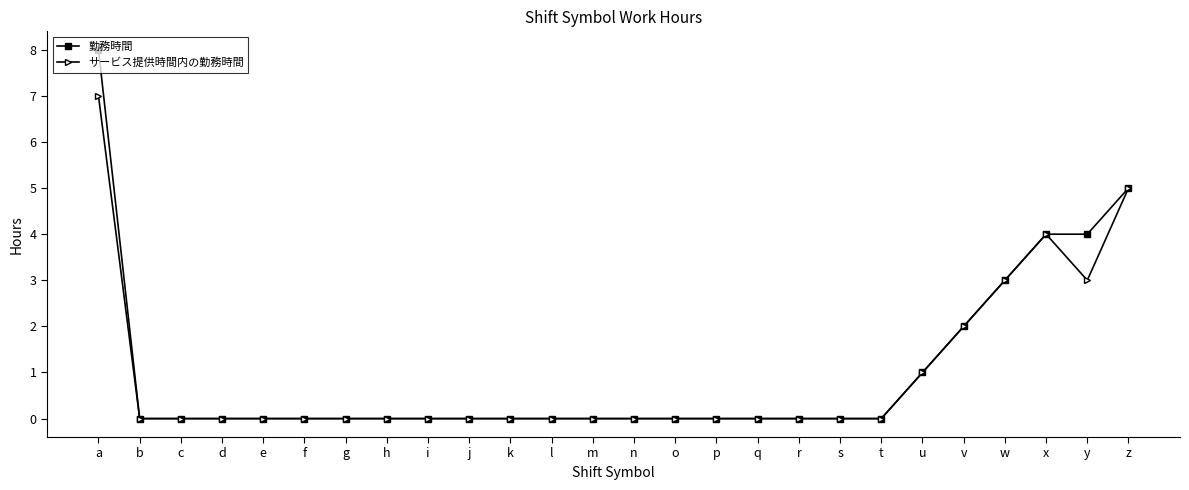

What is the greatest value displayed?

8